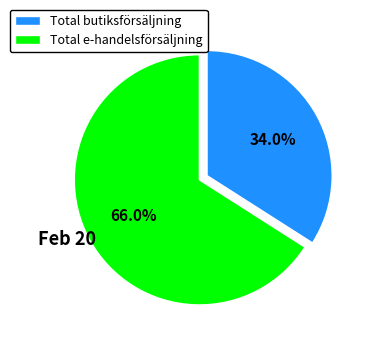

Does Total e-handelsförsäljning represent more than half of the total?

Yes